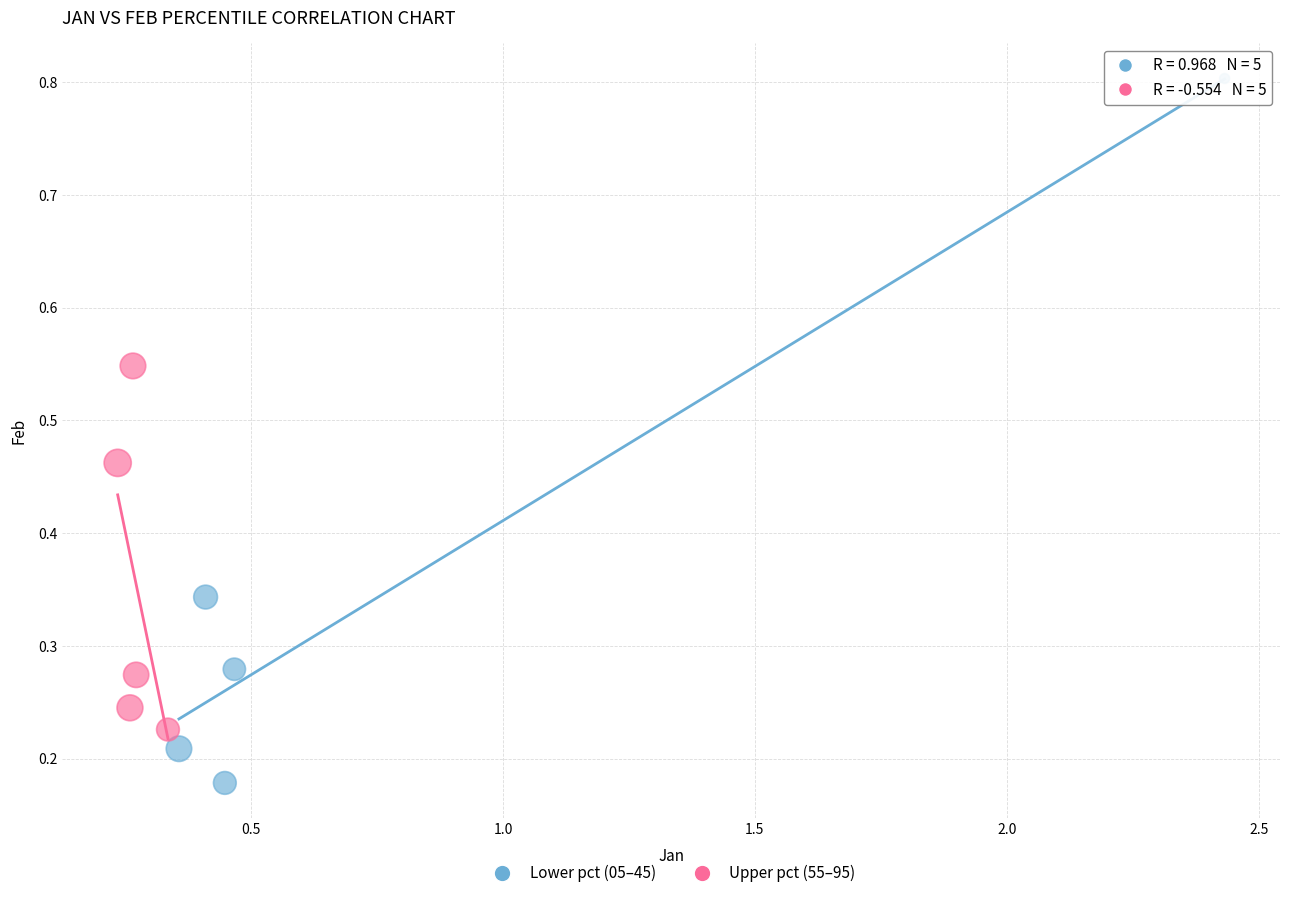

Which series contains the lowest Y value?

Lower pct (05–45)